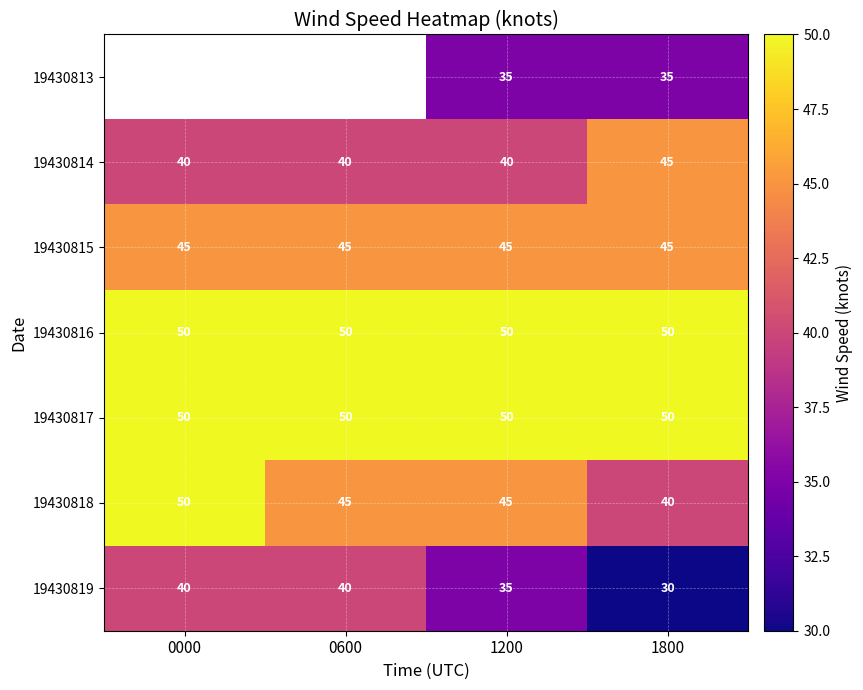

What is the maximum value for 19430818?

50